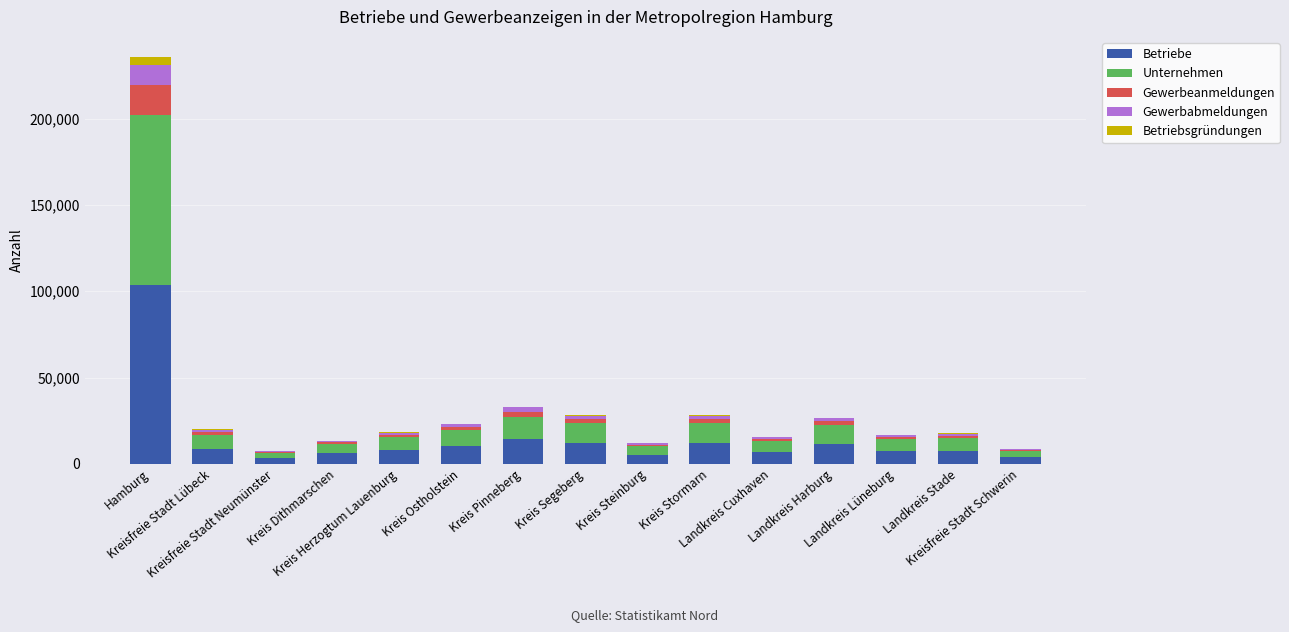

Is it true that Betriebe equals 7769 at Landkreis Stade?

True